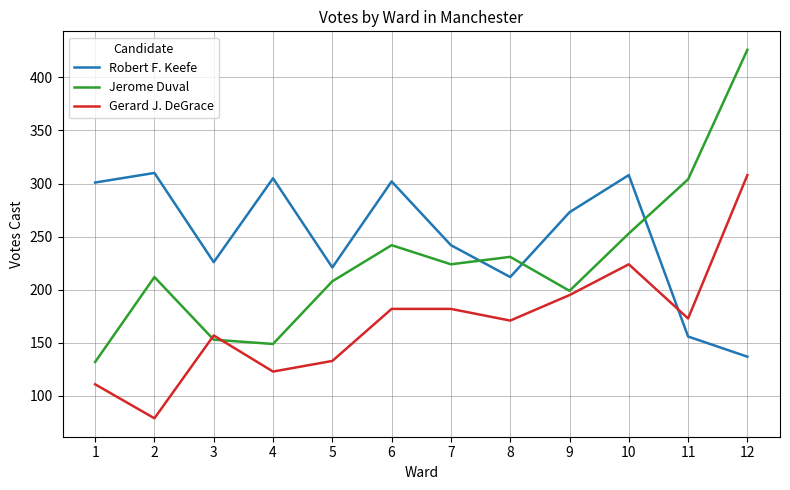

Is it true that Robert F. Keefe equals 301 at 1?

True